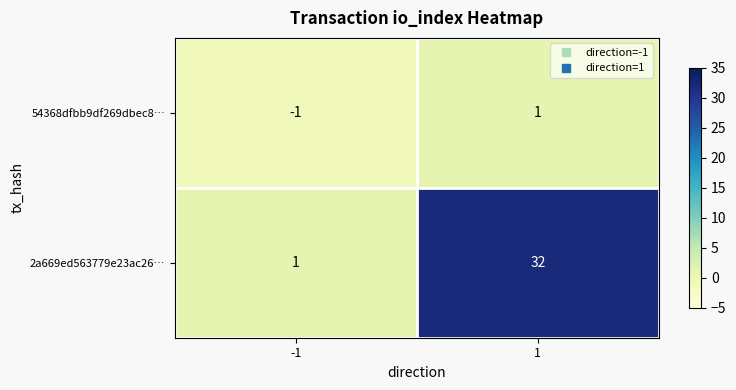

Rank the series by their average value, from highest to lowest.

2a669ed563779e23ac26…, 54368dfbb9df269dbec8…